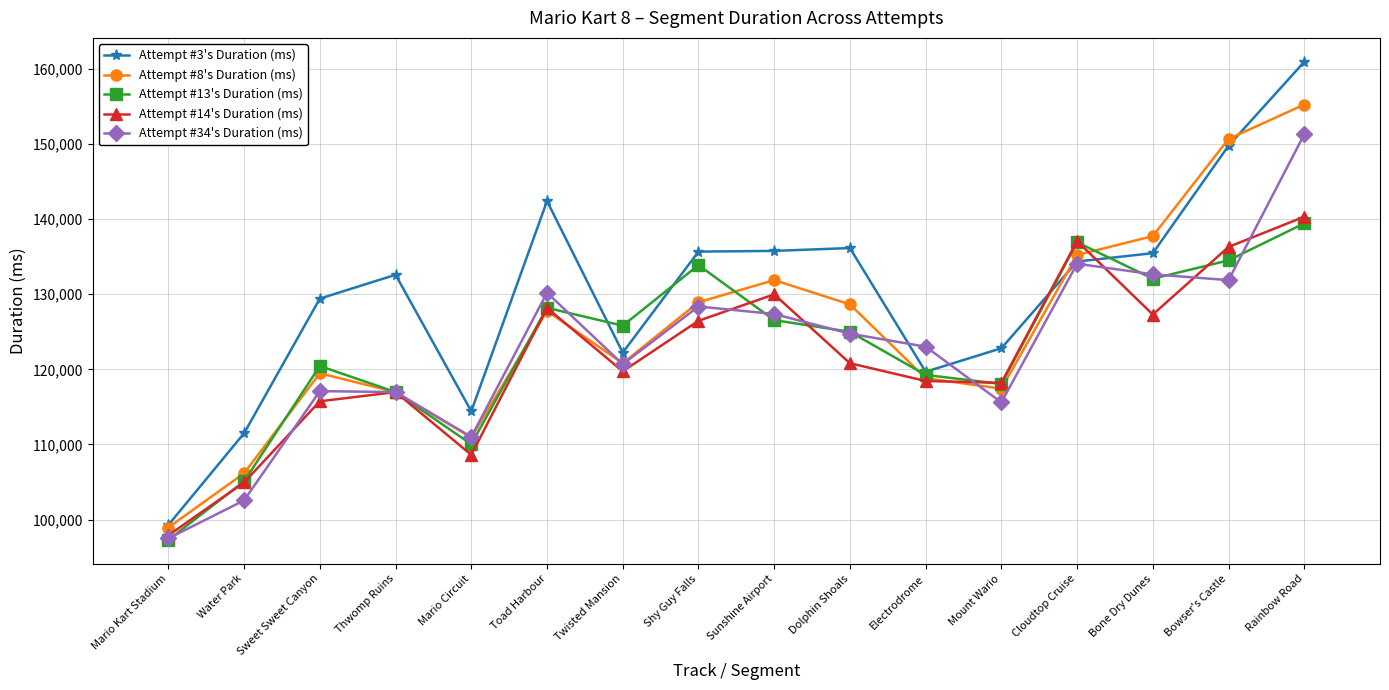

How many distinct data groups are displayed?

5